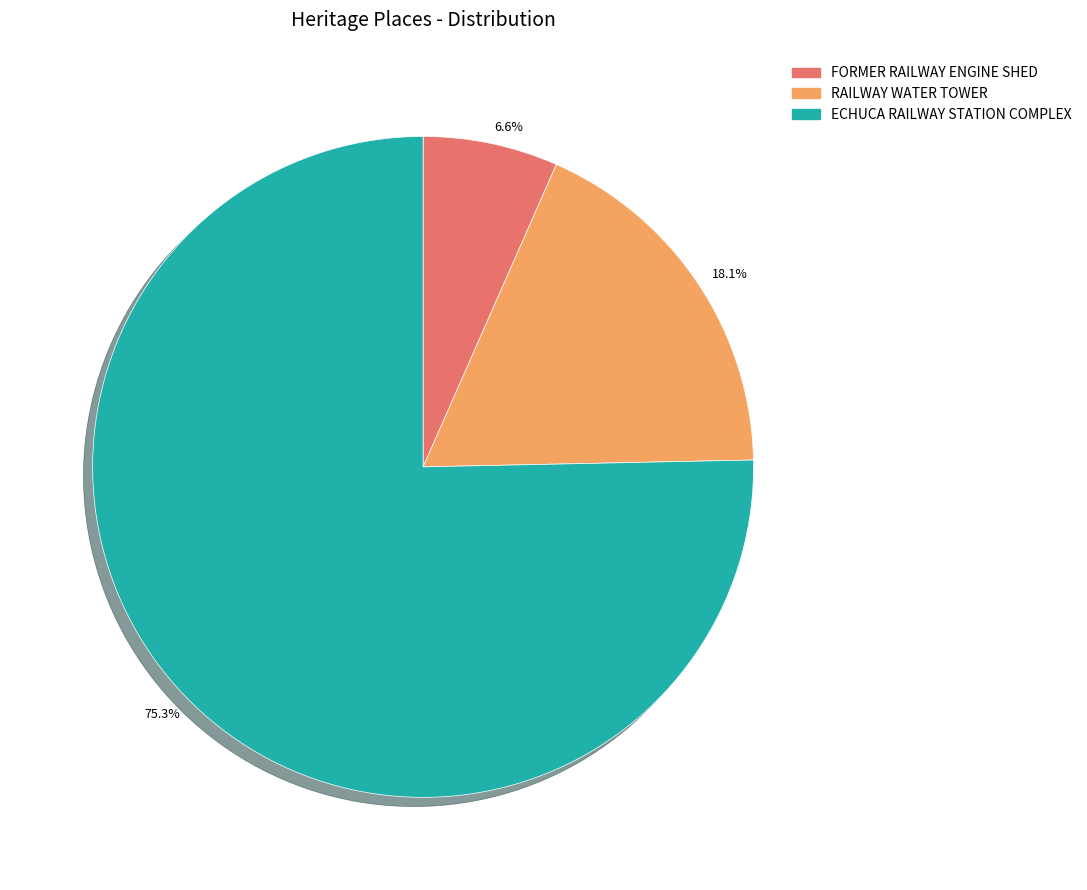

To the nearest percent, what is the average slice percentage?

33%